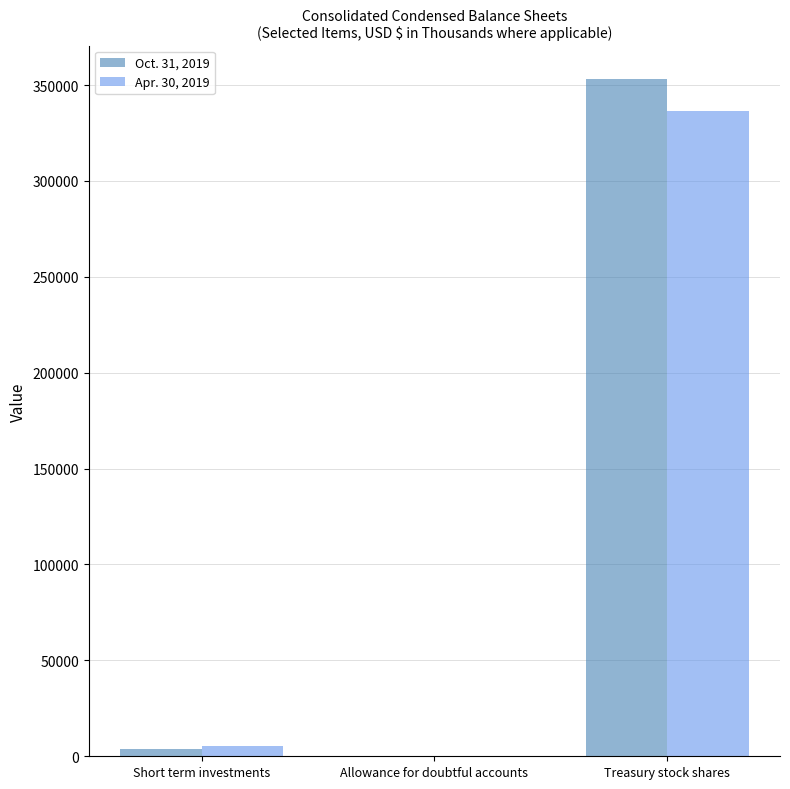

What is the difference between the Apr. 30, 2019 values at Treasury stock shares and Allowance for doubtful accounts?

336417